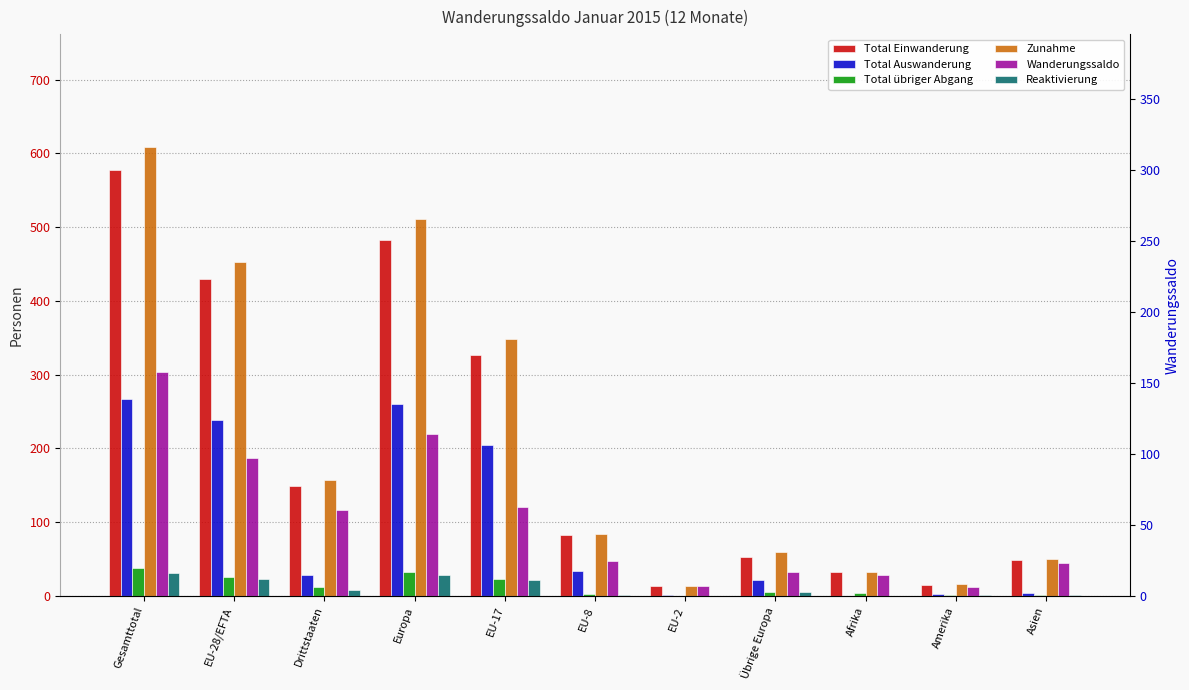

Rank the categories by Reaktivierung value from lowest to highest.

EU-2, Afrika, EU-8, Amerika, Asien, Übrige Europa, Drittstaaten, EU-17, EU-28/EFTA, Europa, Gesamttotal